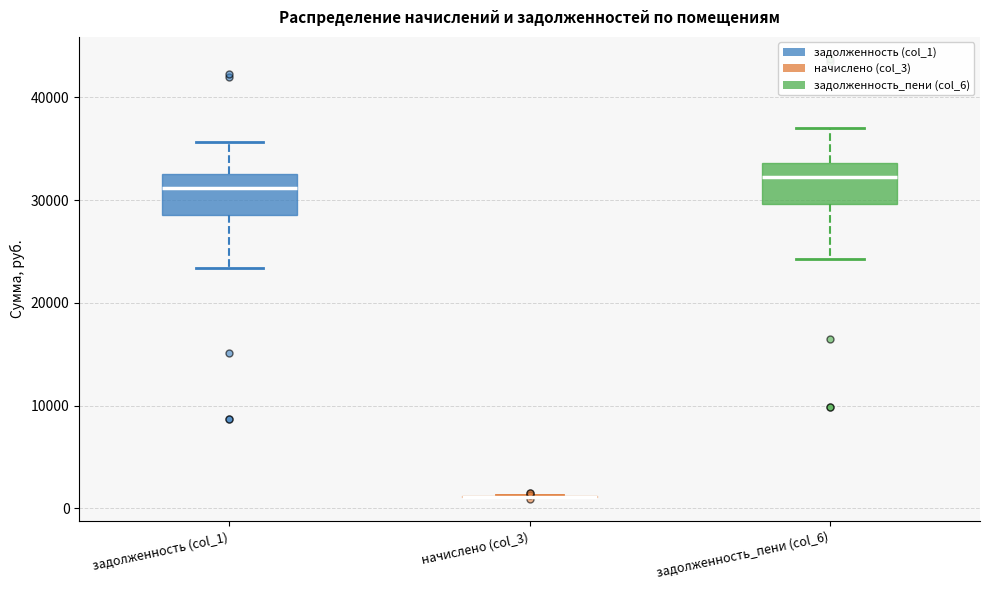

Reading left to right, transcribe this box plot: for each box, give where its median line is, the range the box spans, and where its two whiskers end, as read against the y-axis. The values are not printed on the chart, so give them approximately, as read against the axis.

задолженность (col_1): median 31000, box 29000 to 32000, whiskers 23000 to 36000
начислено (col_3): box collapsed to a line at 1000, whiskers 1000 to 1000
задолженность_пени (col_6): median 32000, box 30000 to 34000, whiskers 24000 to 37000